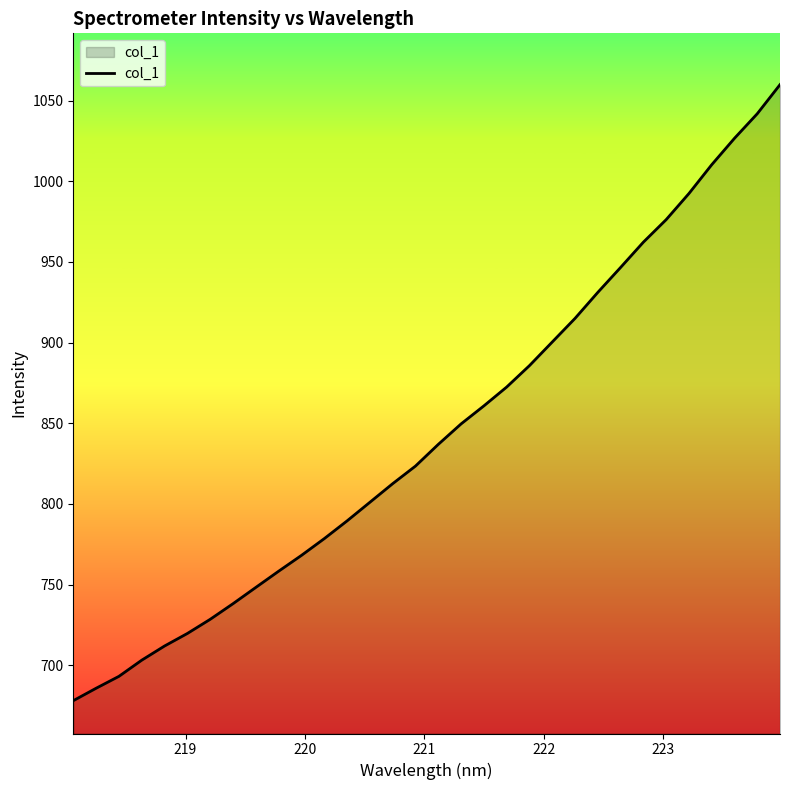

What is the difference between the maximum and minimum values?

381.7